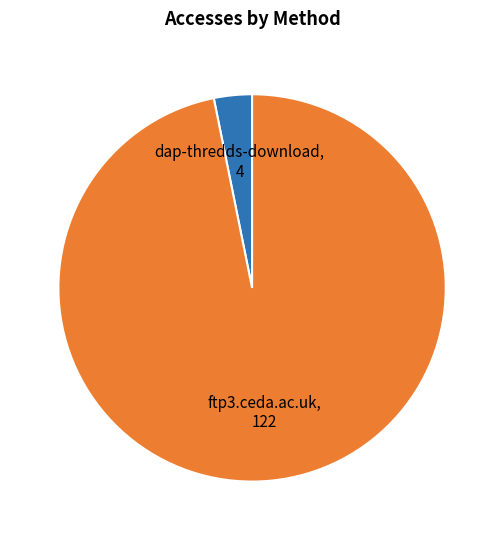

True or false: dap-thredds-download accounts for 3% of the total.

True